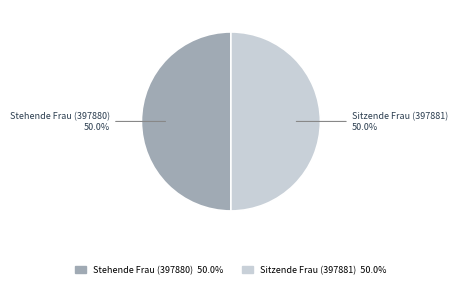

To the nearest percent, what is the average slice percentage?

50%